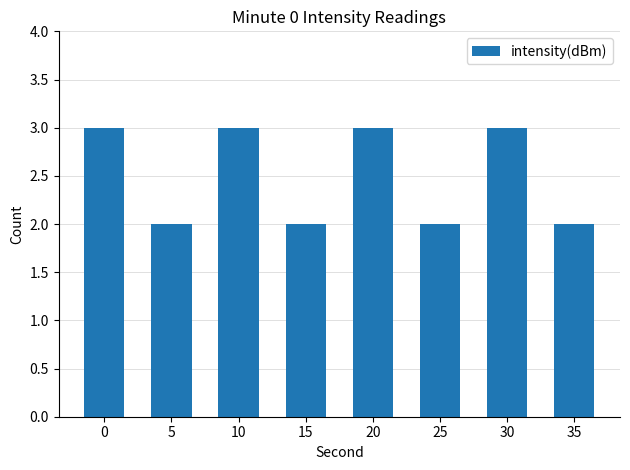

Reading left to right, list all the values displayed in this chart.

3	2	3	2	3	2	3	2